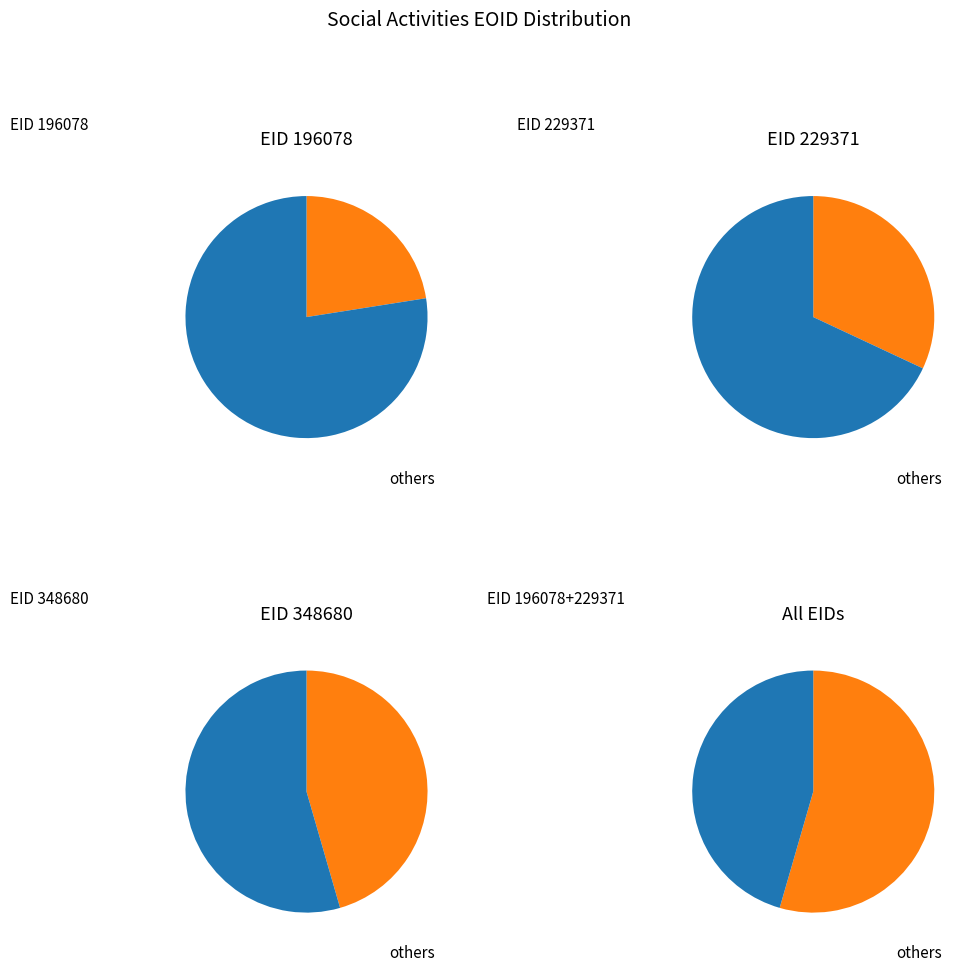

What percentage is the 196078 slice, to the nearest percent?

23%